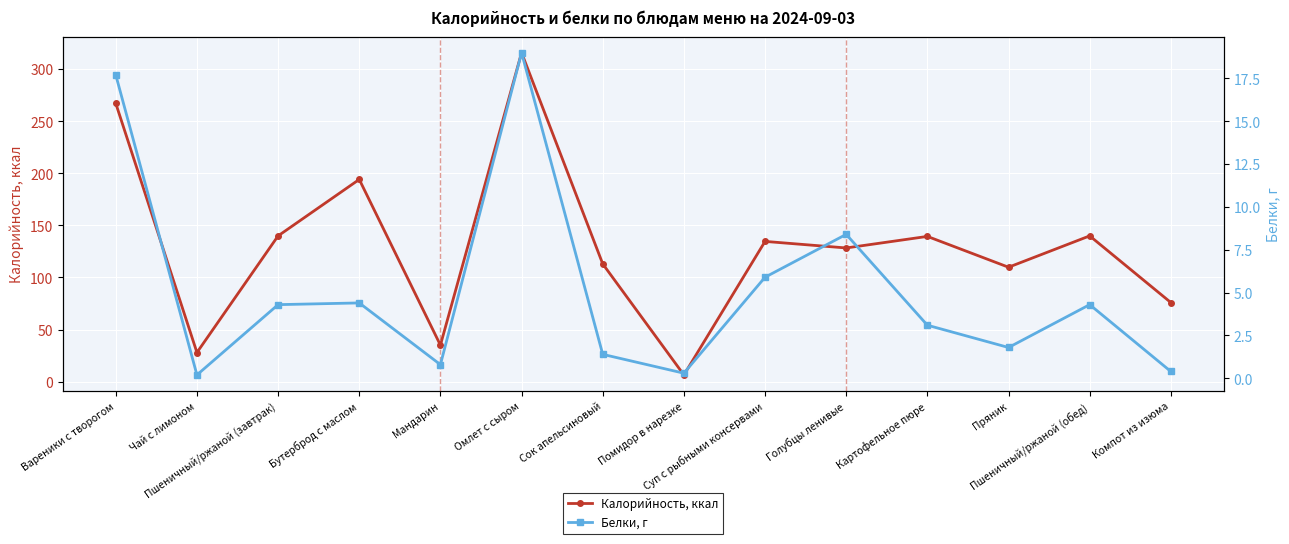

Count the number of categories in the chart.

14